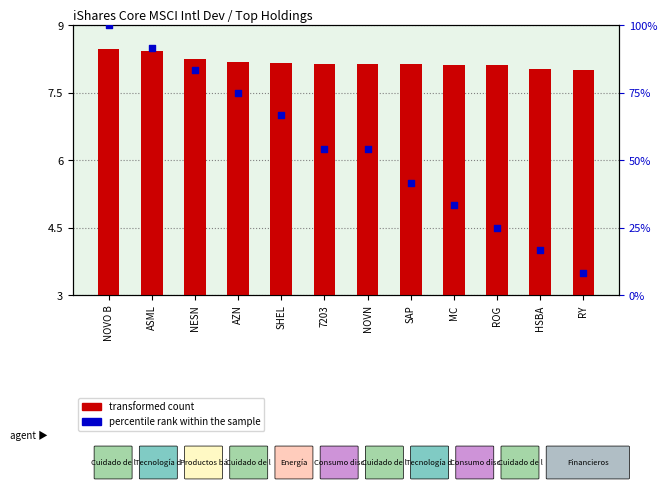

Which series contains the highest Y value?

percentile rank within the sample